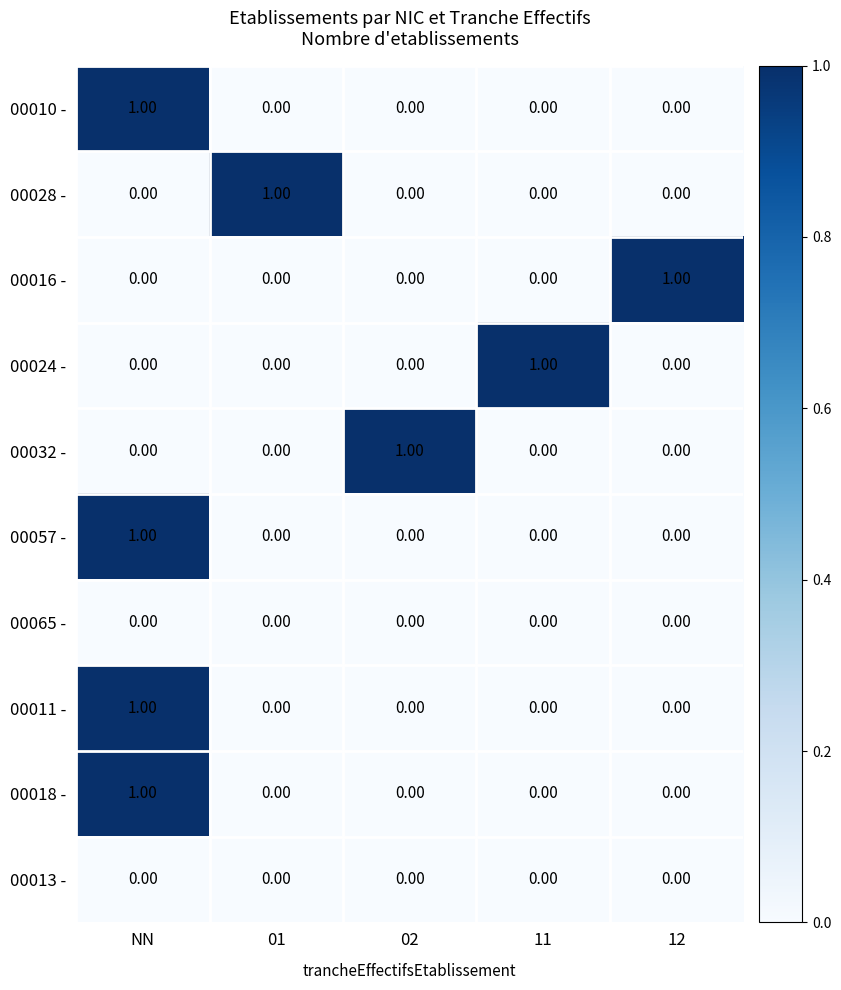

Is it true that 00016 - equals 0 at 11?

True